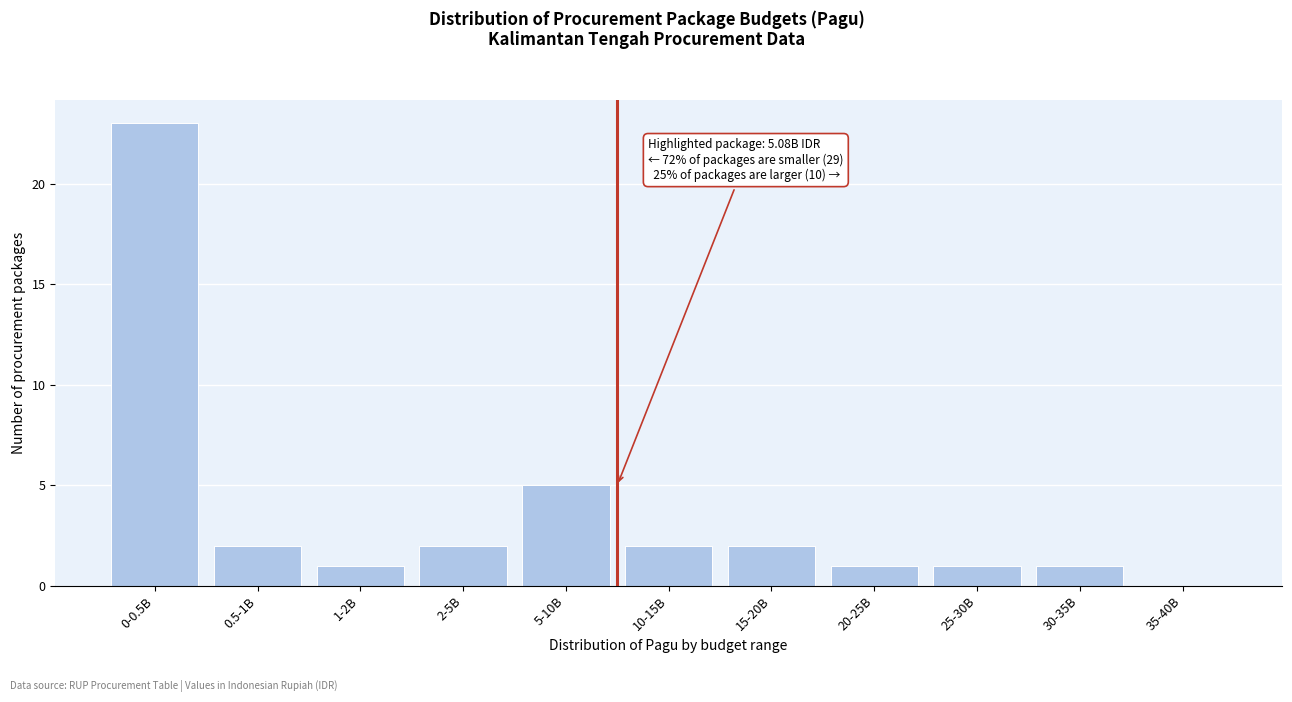

Reading left to right, extract all data points from this chart.

0-0.5B=23	0.5-1B=2	1-2B=1	2-5B=2	5-10B=5	10-15B=2	15-20B=2	20-25B=1	25-30B=1	30-35B=1	35-40B=0